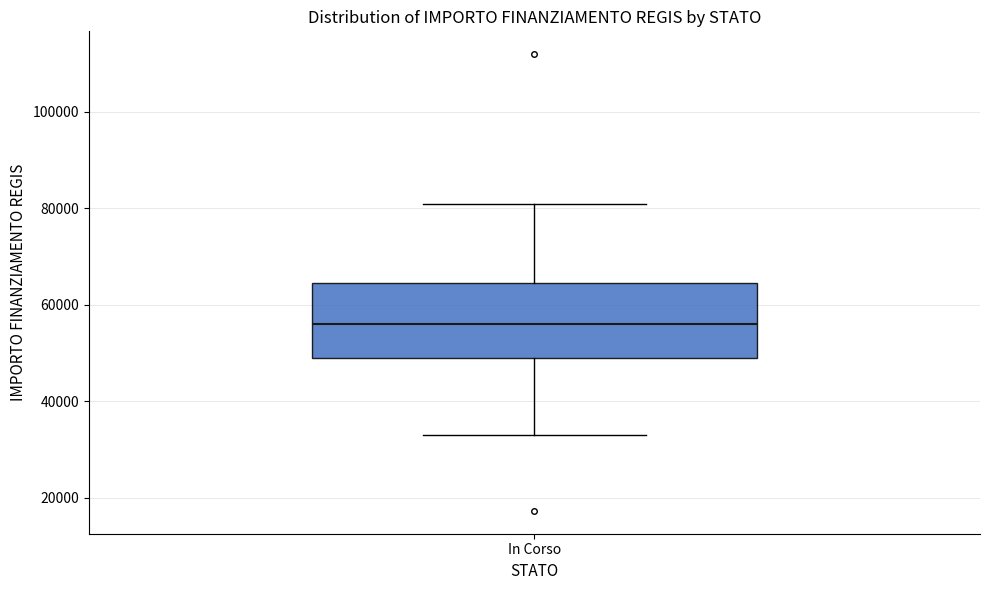

Read this box plot against the y-axis: the position of the median line, the range covered by the box, and the ends of both whiskers. The values are not printed on the chart, so give them approximately, as read against the axis.

median 56000, box 50000 to 64000, whiskers 32000 to 80000